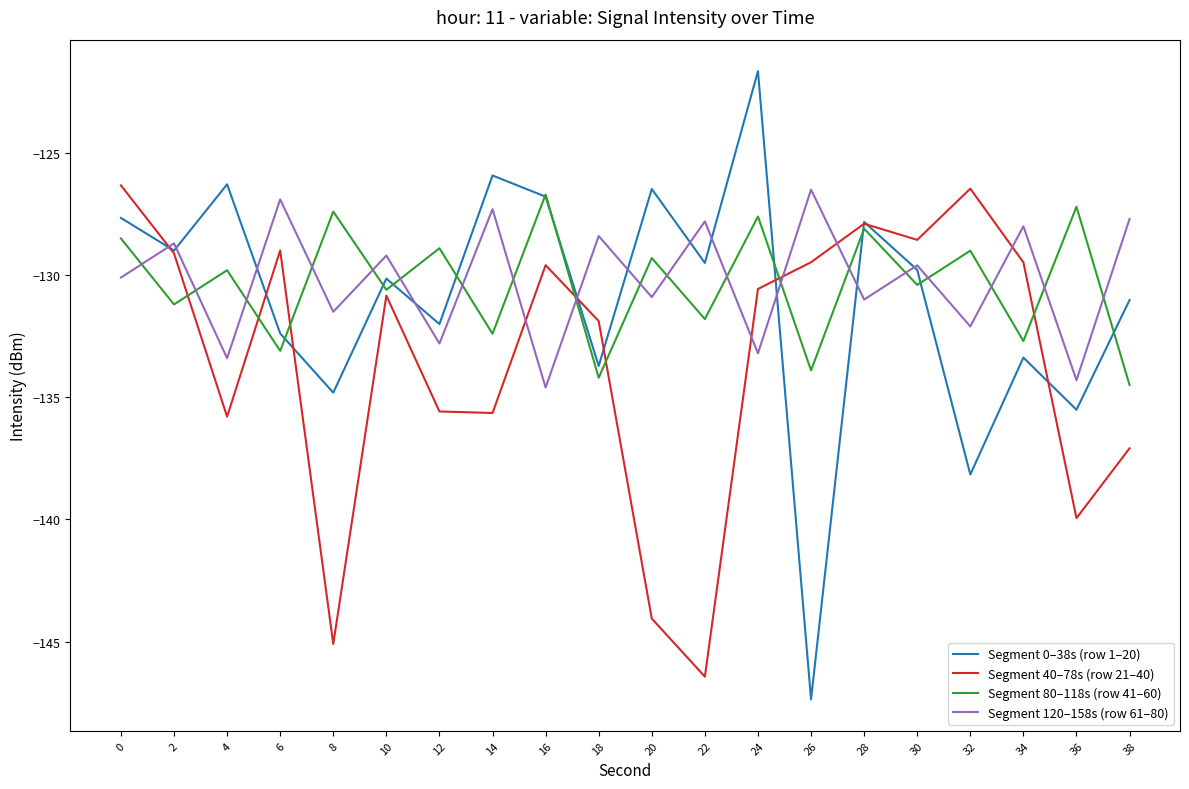

How many series are shown in this chart?

4